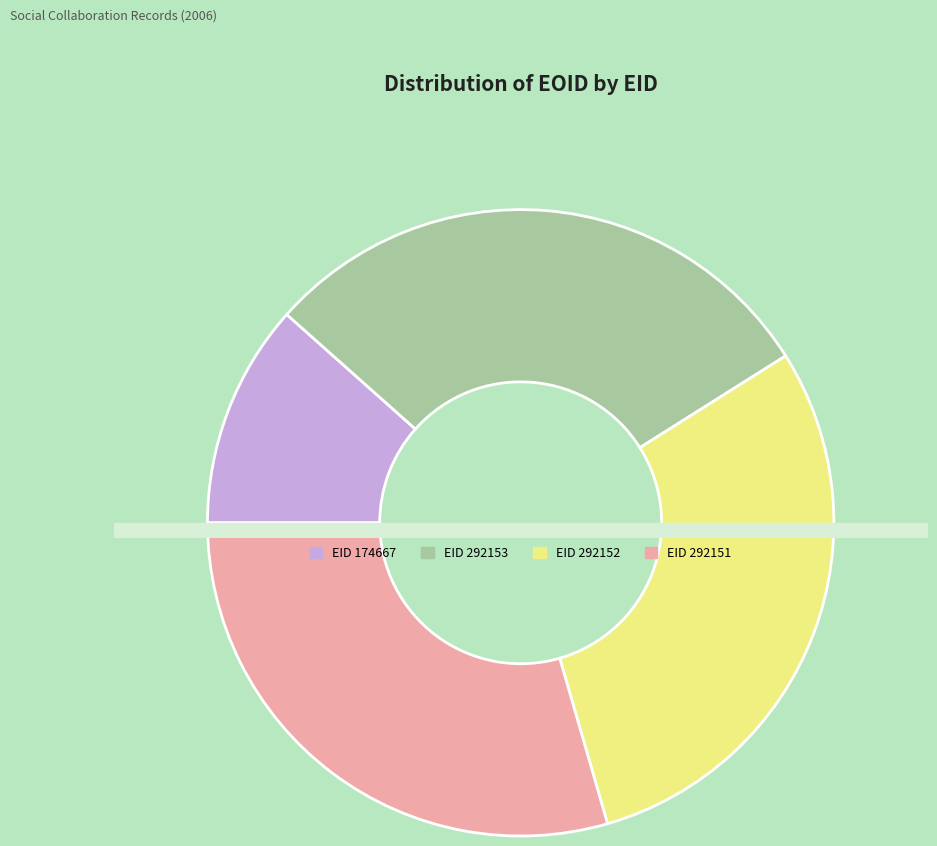

To the nearest percent, what portion does 174667 represent?

12%